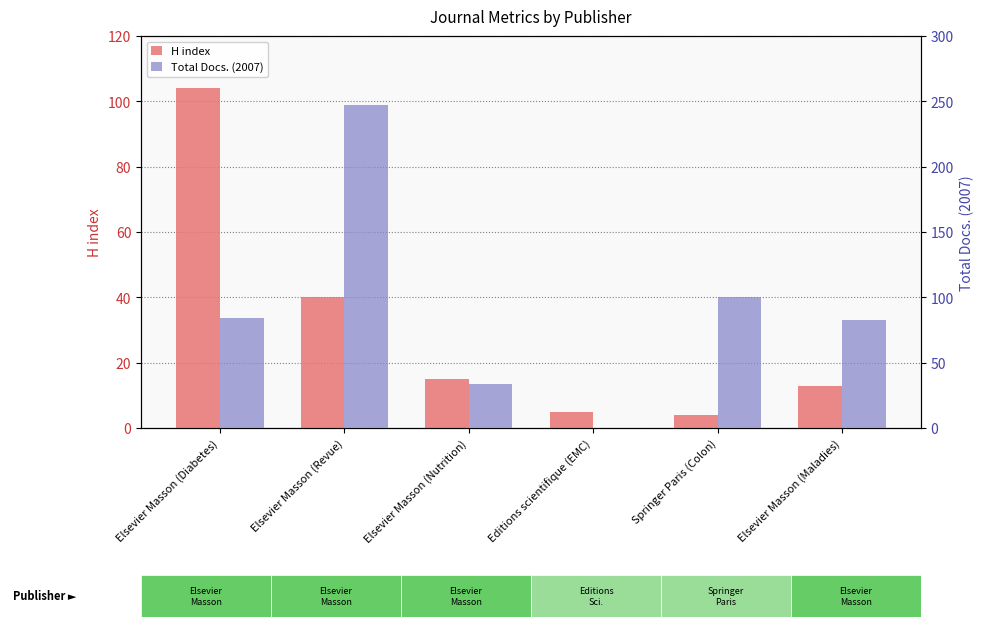

What is the difference between the Total Docs. (2007) values at Elsevier Masson (Maladies) and Springer Paris (Colon)?

17